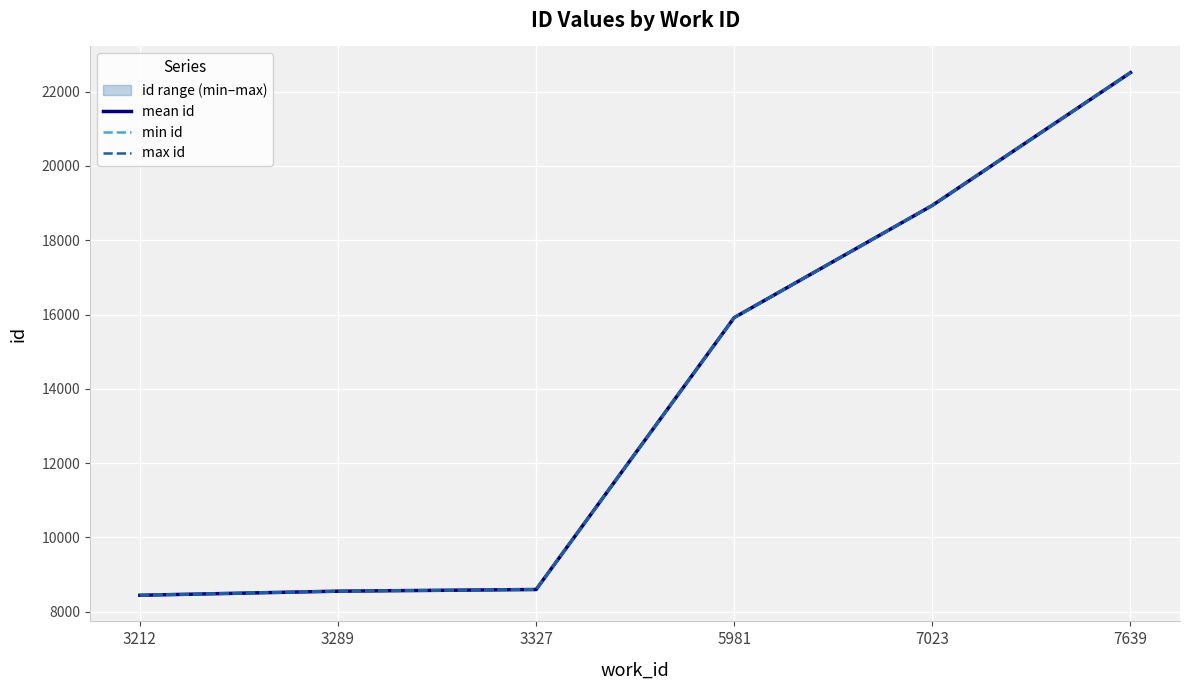

What is the sum of the min id values at 3212 and 7639?

30952.0